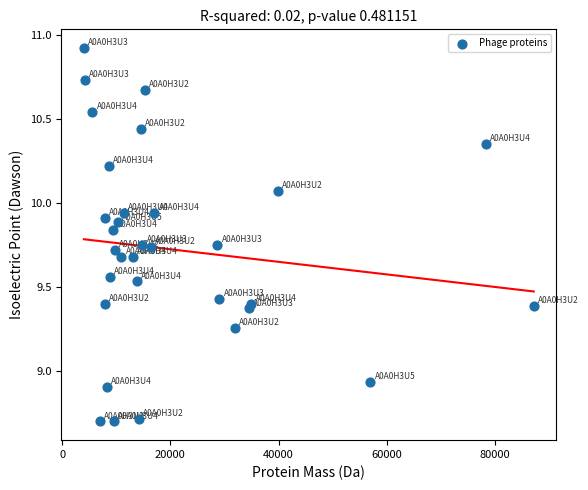

What is the range of Y values (max minus min)?

2.2